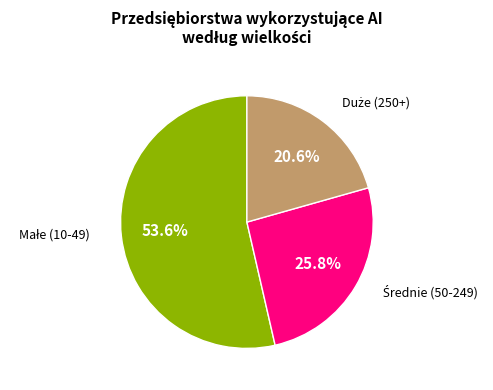

How many slices are in this pie chart?

3